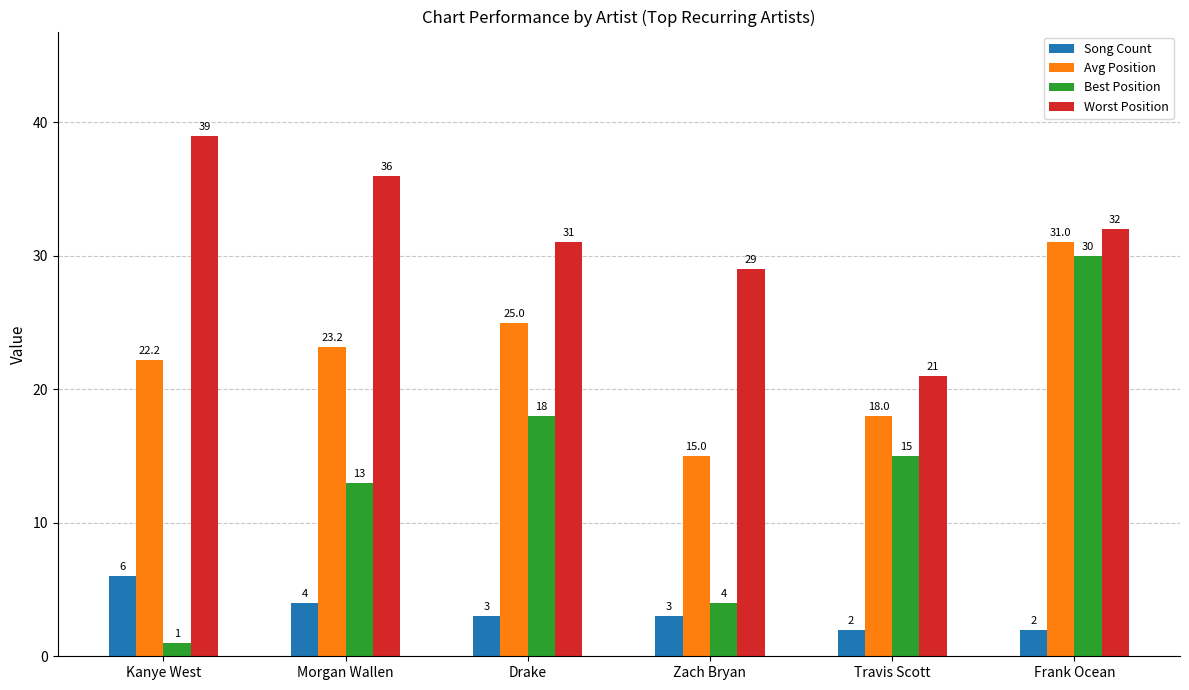

What is the difference between the Song Count values at Morgan Wallen and Kanye West?

2.0